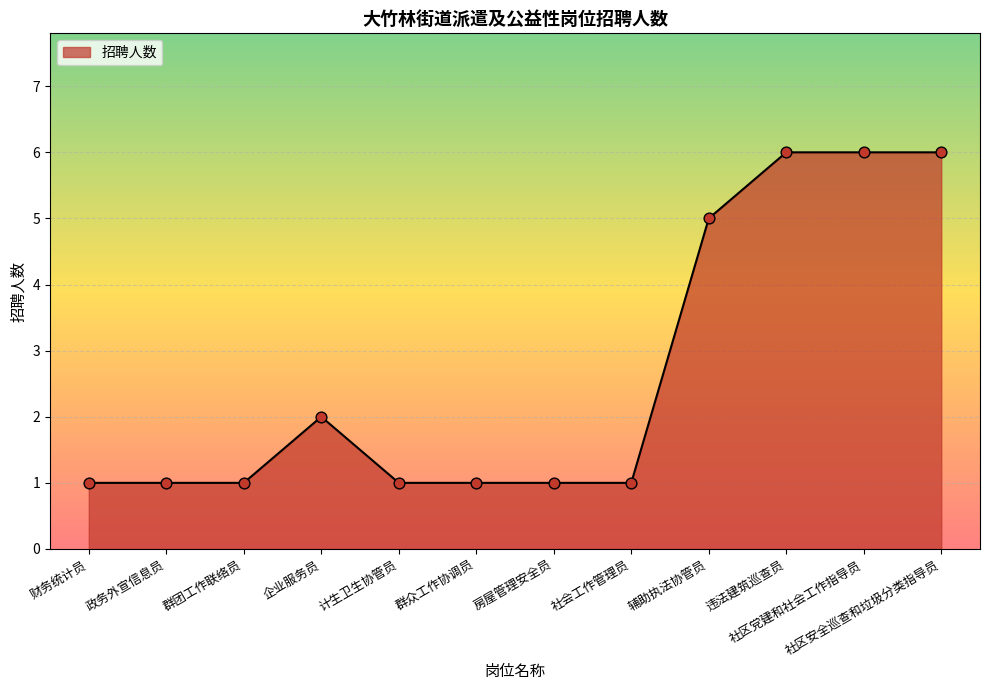

Between 房屋管理安全员 and 社区安全巡查和垃圾分类指导员, which is larger?

社区安全巡查和垃圾分类指导员